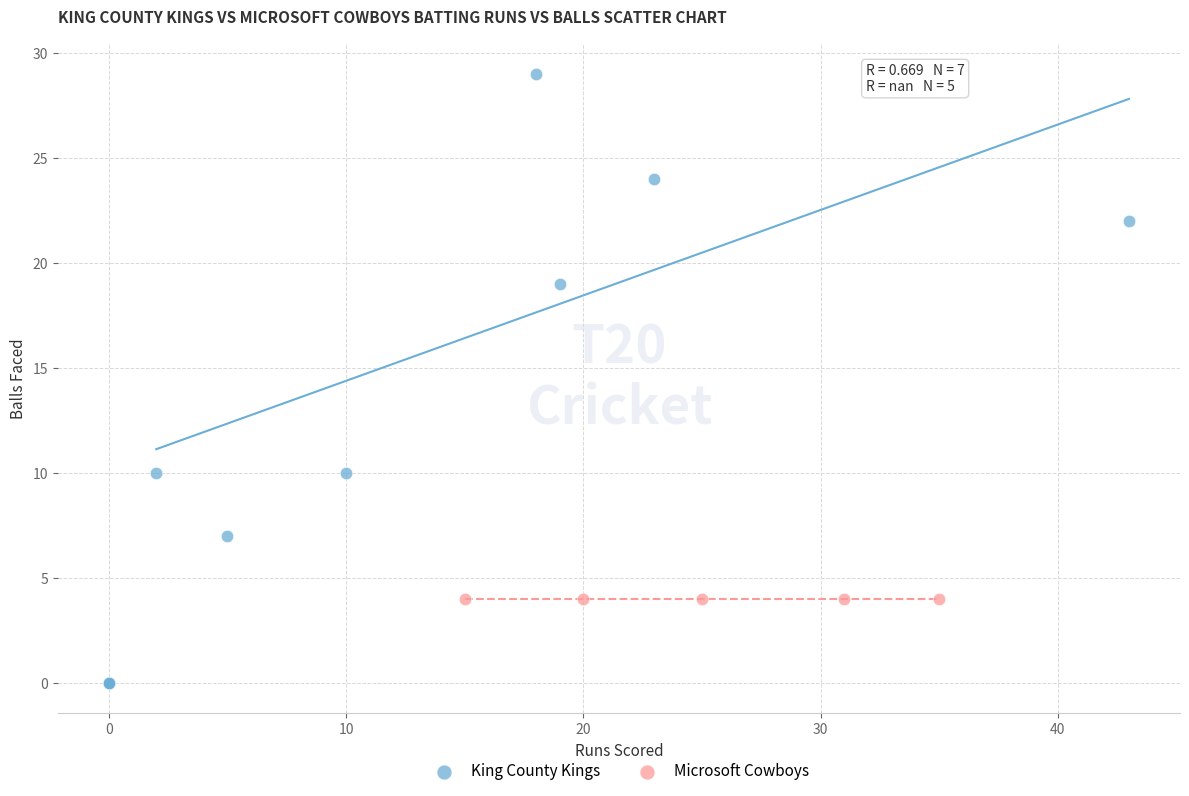

Which series reaches the minimum Y coordinate?

King County Kings